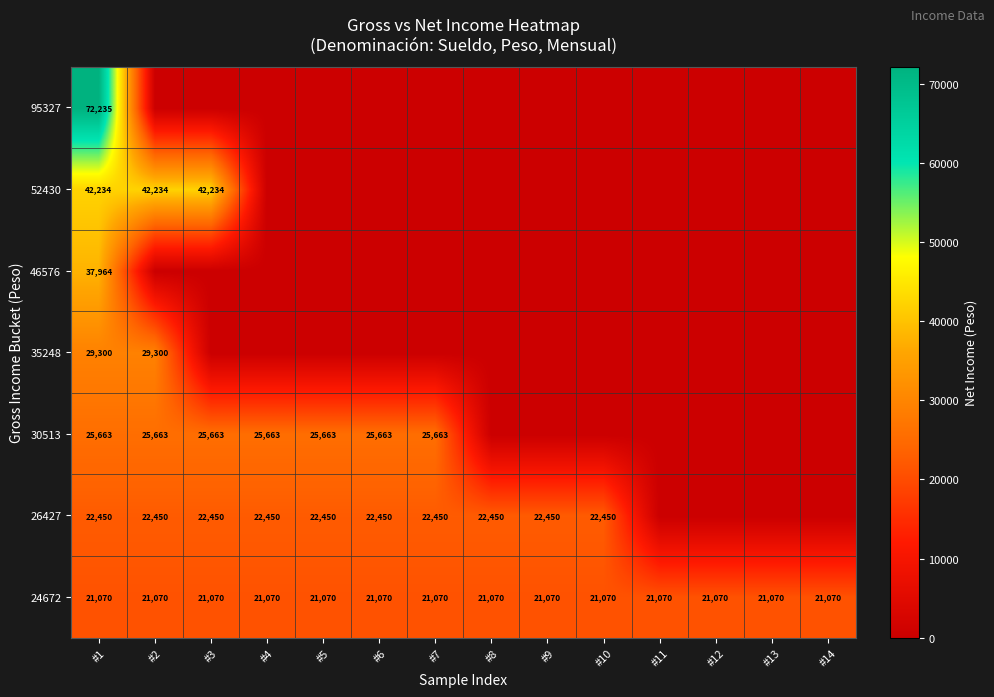

Which has a higher value, #6 or #2?

#6